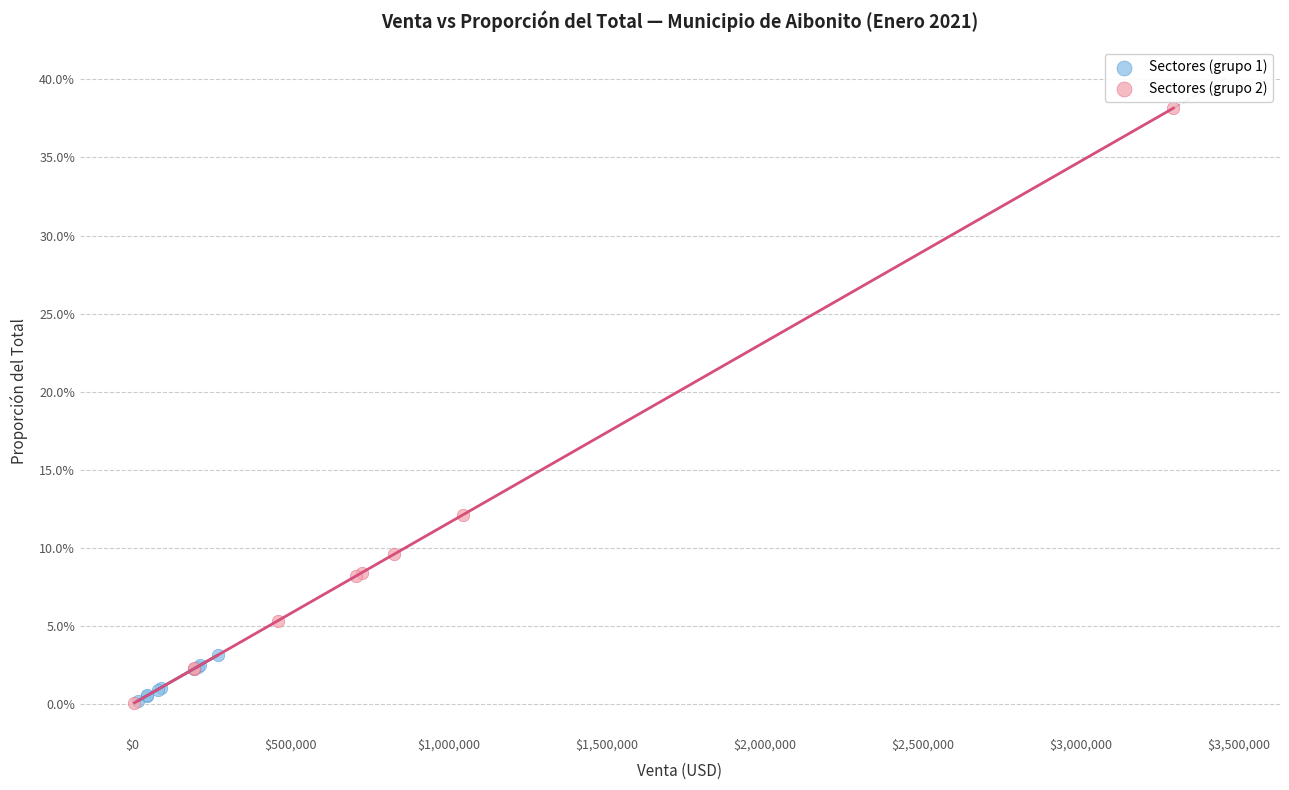

What are all the series names shown in the legend?

Sectores (grupo 1), Sectores (grupo 2)